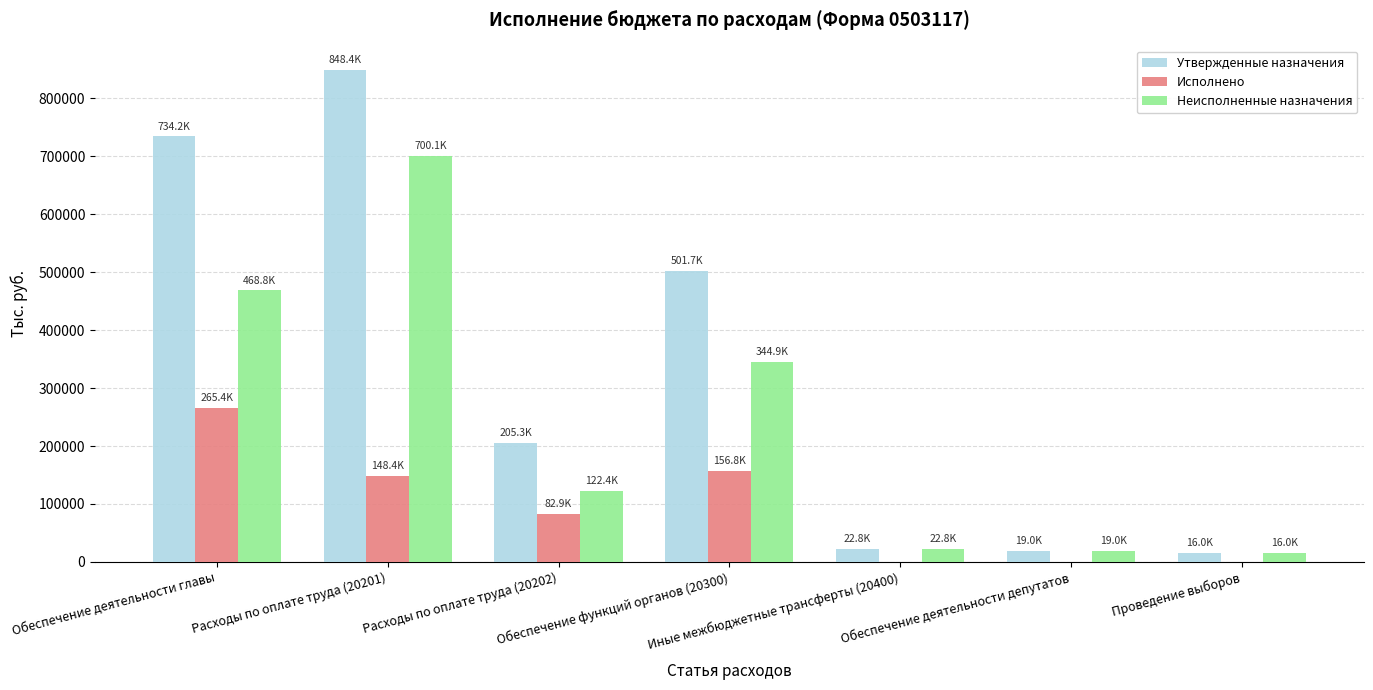

How many data points in Исполнено are above 82925?

4